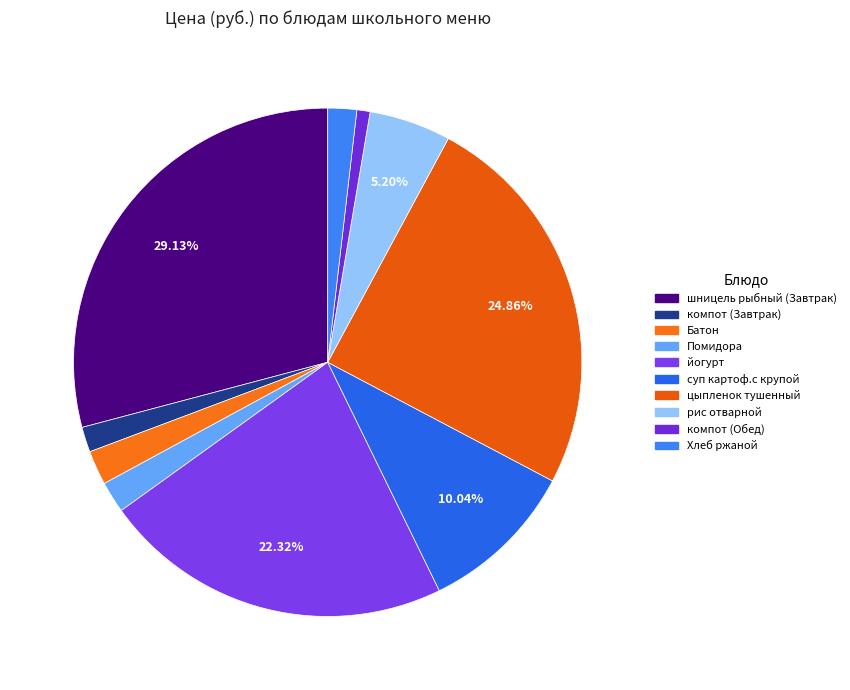

How many segments does this pie chart have?

10